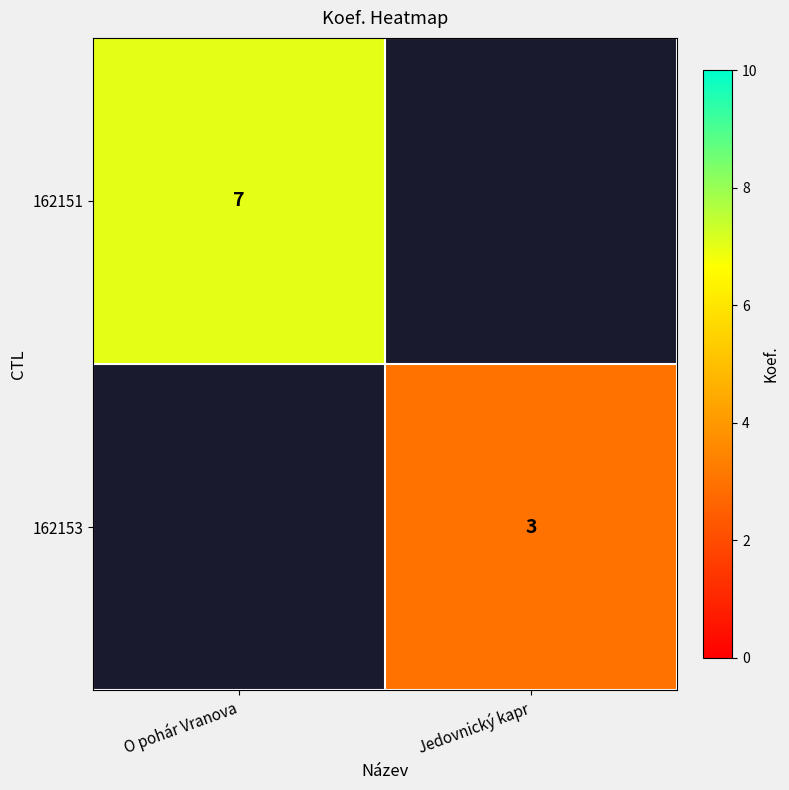

Is it true that 162153 equals 5 at Jedovnický kapr?

False